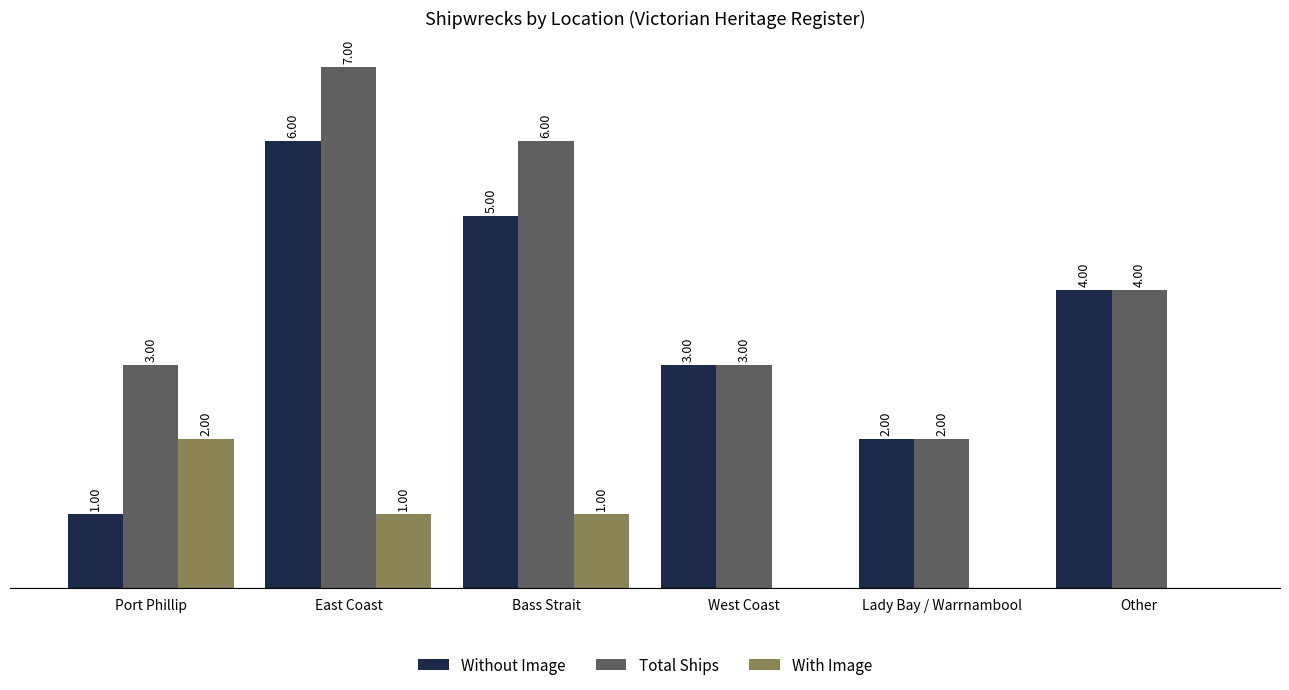

At which category is the sum across all series the highest?

East Coast